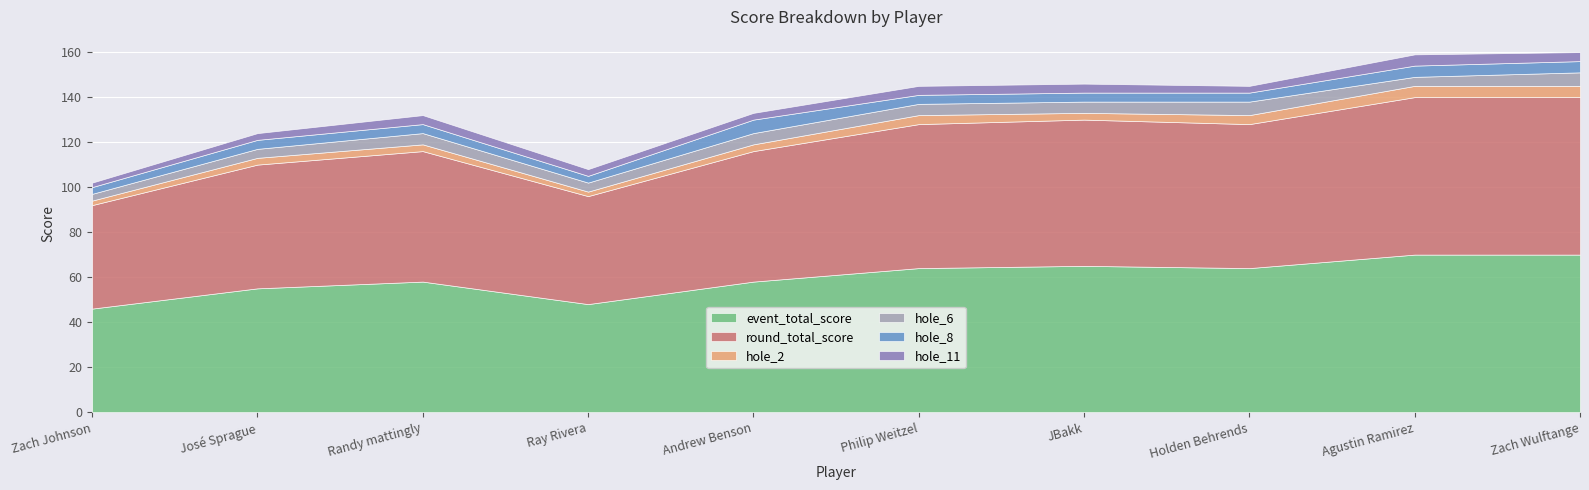

How many distinct data groups are displayed?

6